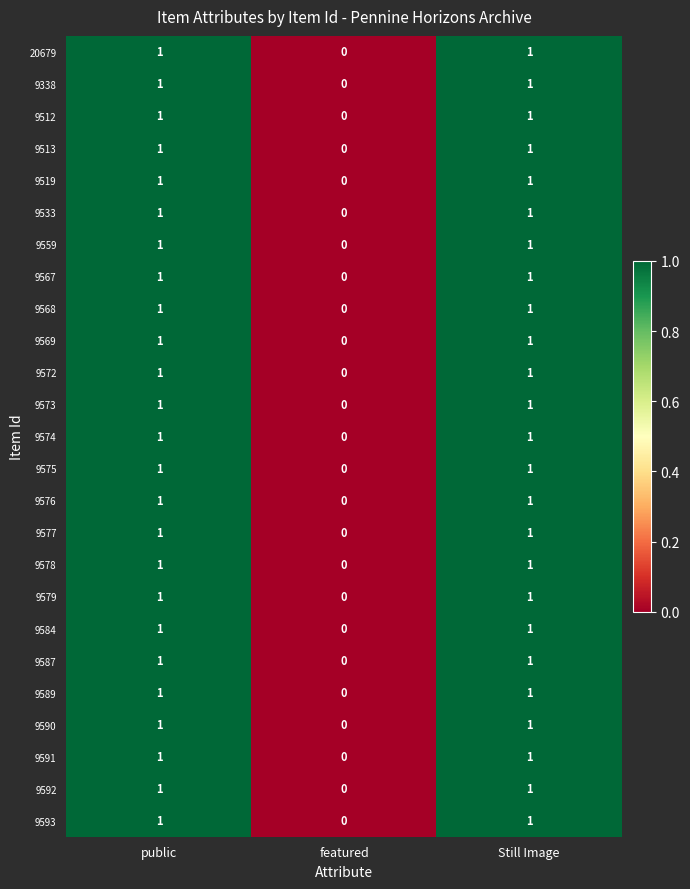

True or false: 9569 has a value of 1 at featured.

False